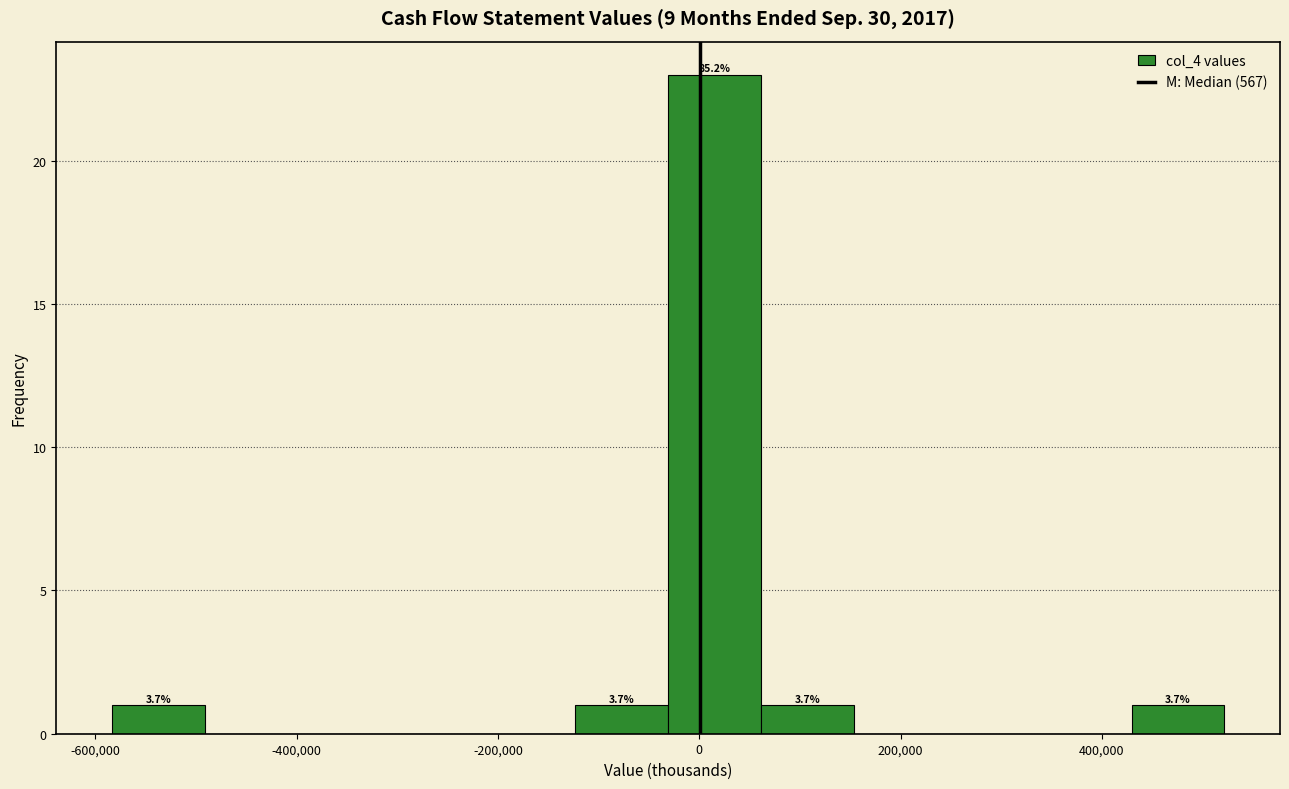

Over which range of the x-axis is the bar tallest?

-40000 to 60000